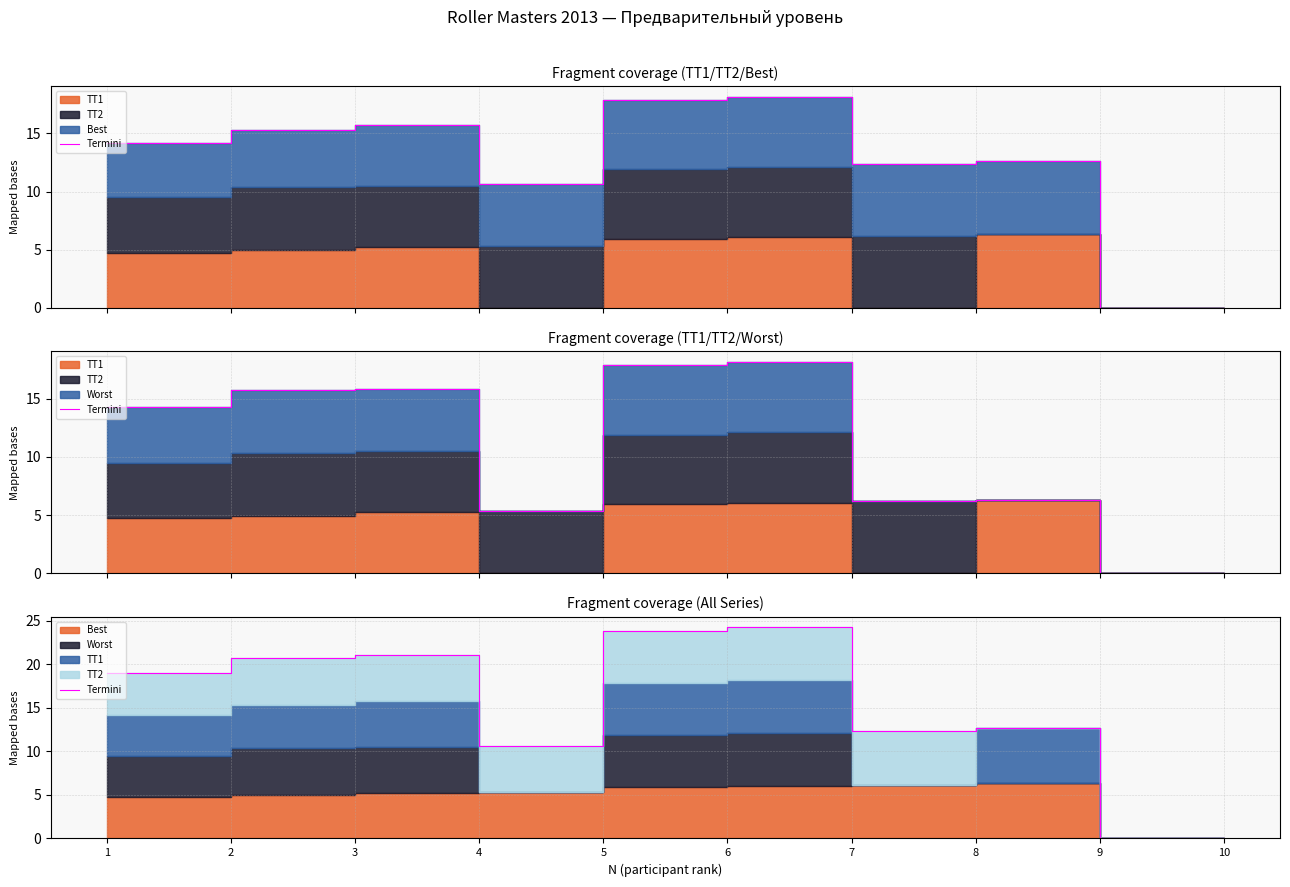

Rank the categories by value from lowest to highest.

9, 10, 4, 7, 8, 1, 2, 3, 5, 6